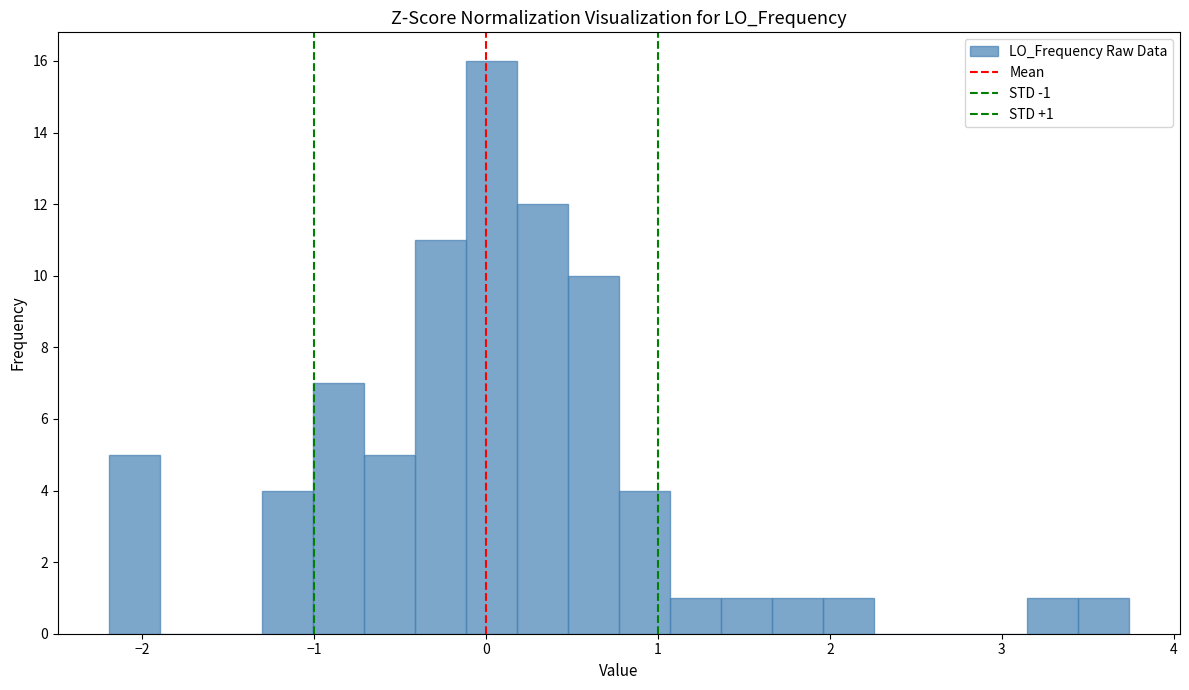

Around what value on the x-axis is the tallest bar? Give the approximate position of its centre, as read against the axis.

0.0